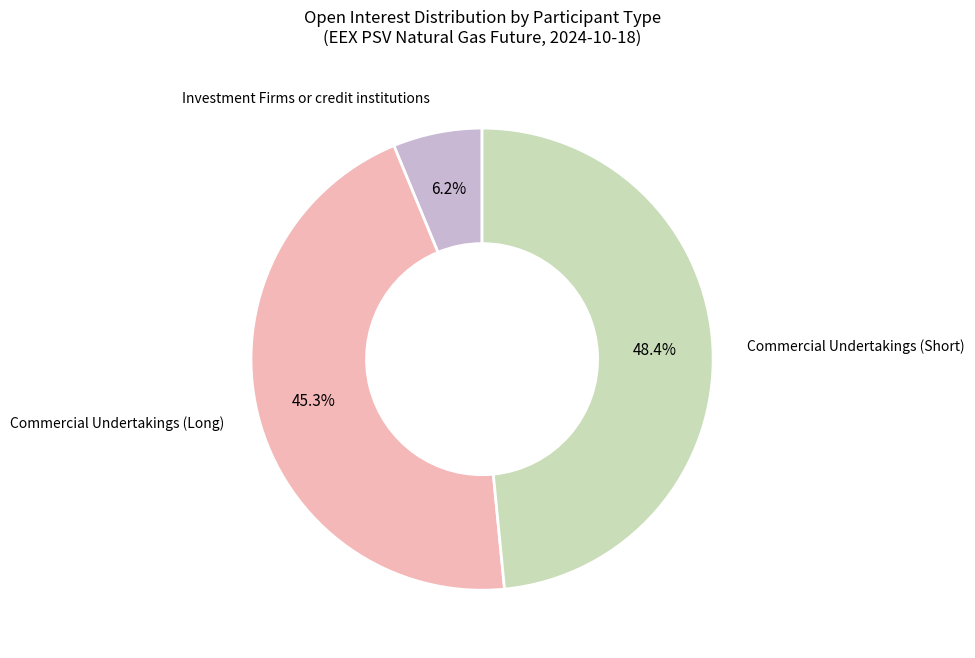

Does any single category account for the majority?

No